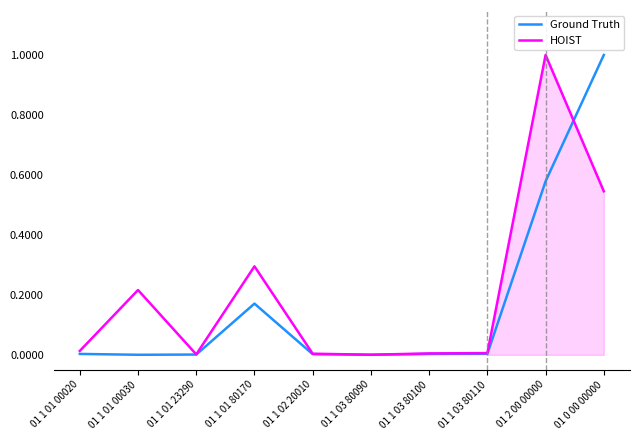

After their last crossing, which series has the higher values: HOIST or Ground Truth?

Ground Truth